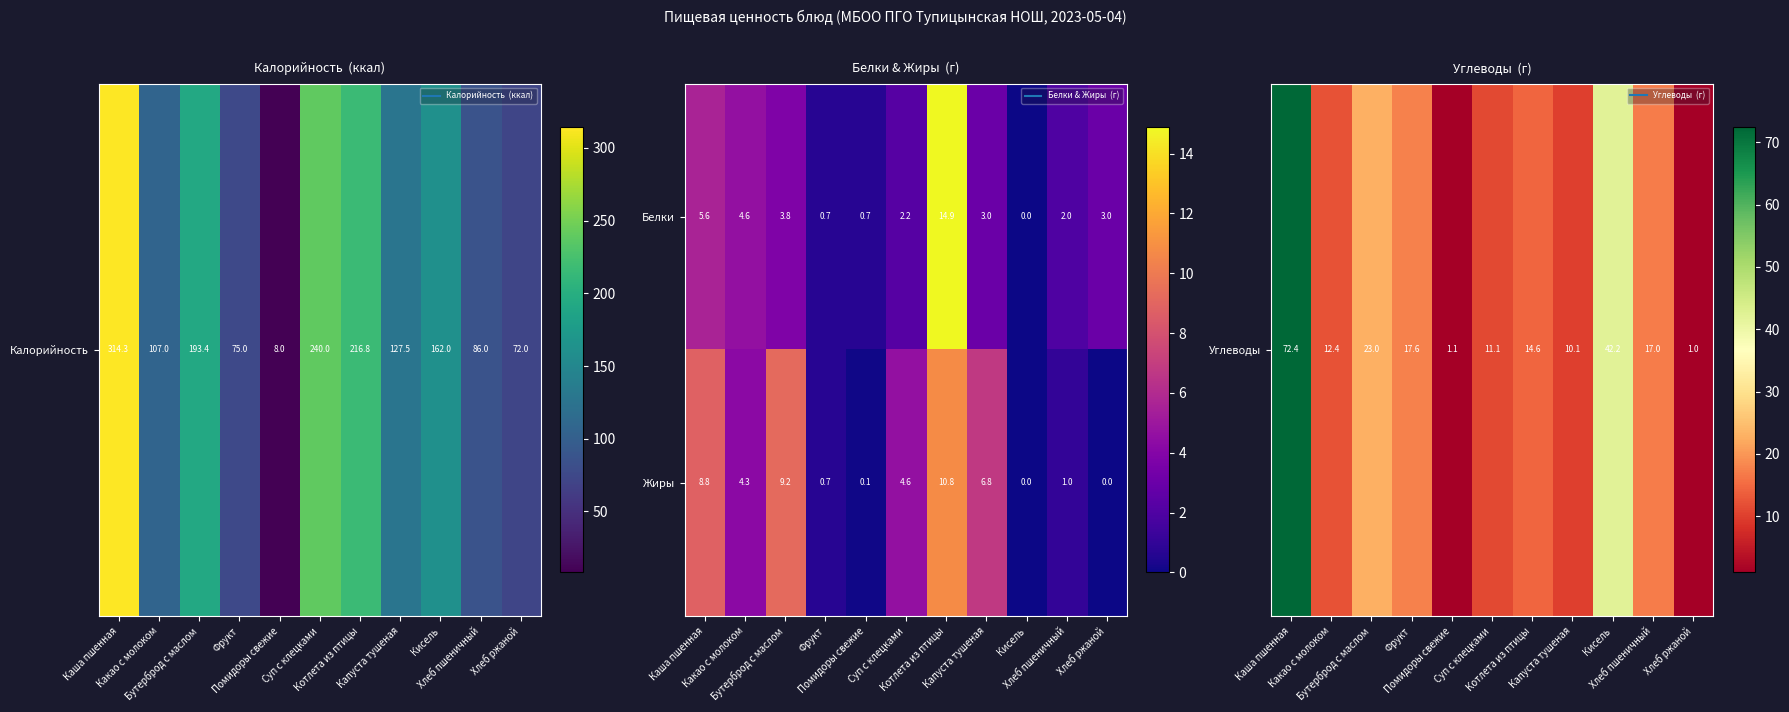

Which series has the largest total across all categories?

Жиры